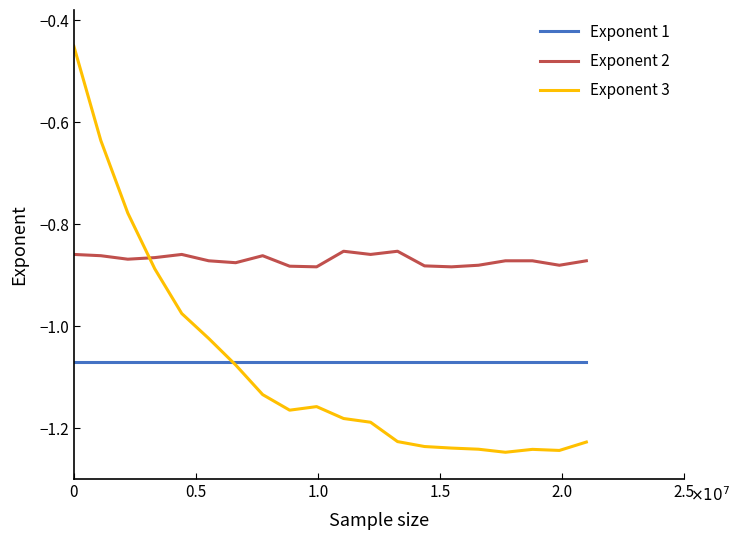

Rank the series by their maximum value, from highest to lowest.

Exponent 3, Exponent 2, Exponent 1